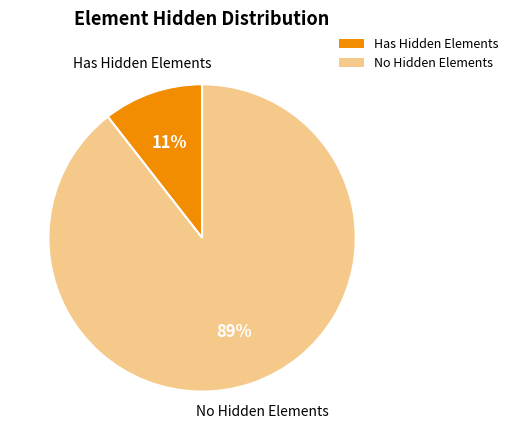

How many segments does this pie chart have?

2